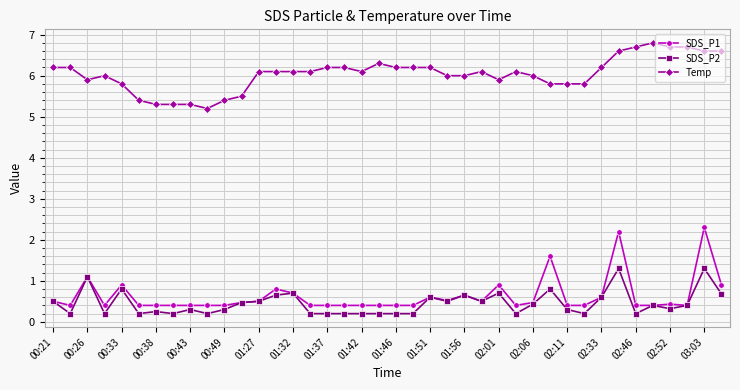

What are all the series names shown in the legend?

SDS_P1, SDS_P2, Temp